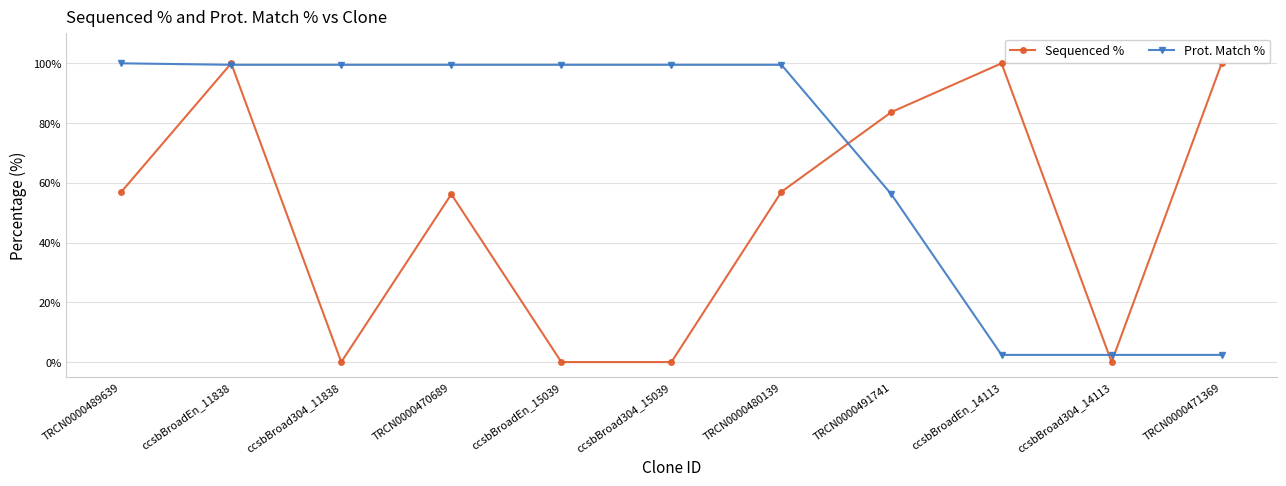

What is the label of the 2nd point from the left?

ccsbBroadEn_11838